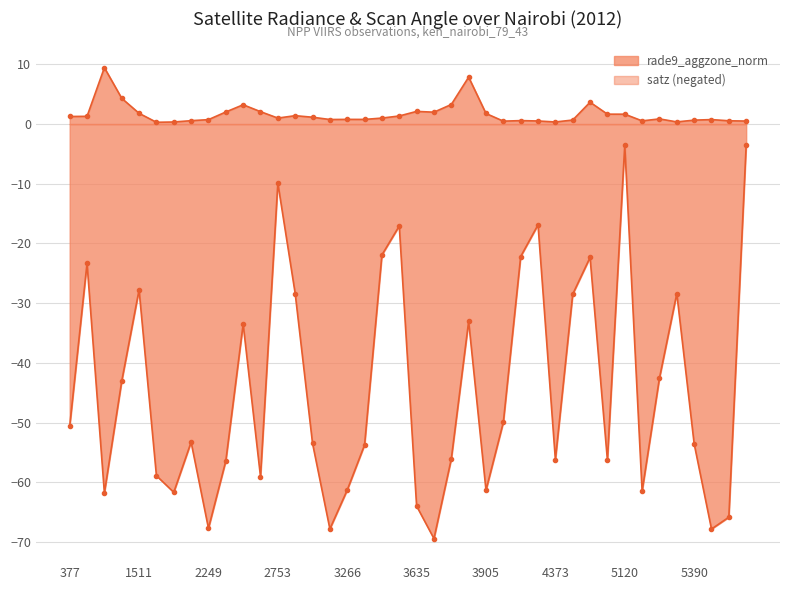

What is the ratio of the value at 3545 to the value at 1430?

0.2